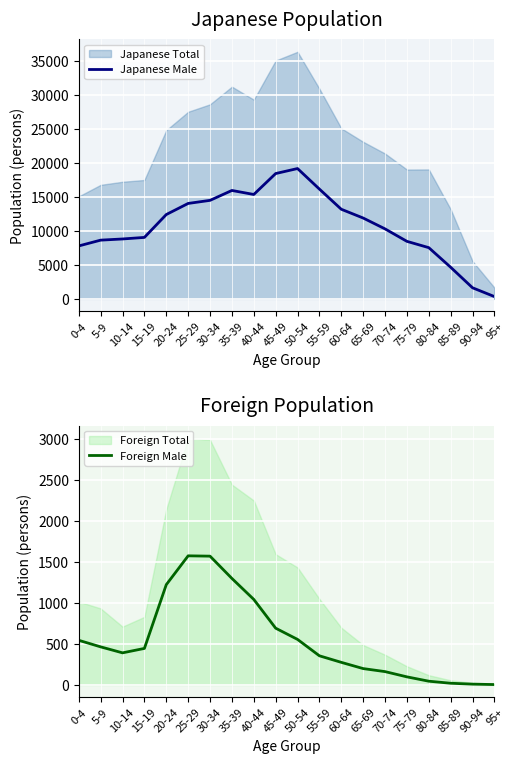

At how many categories does at least one series exceed 6644?

17